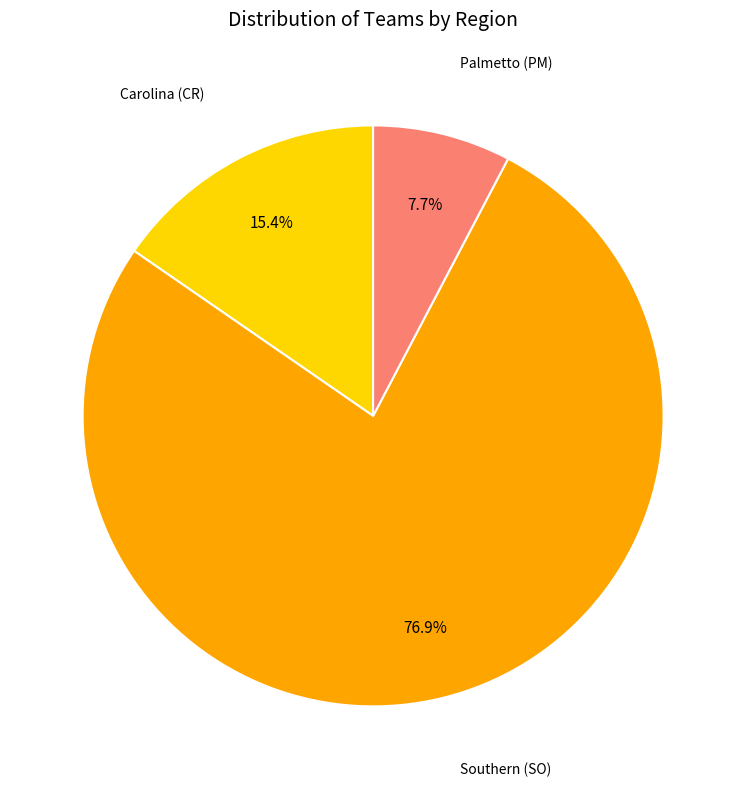

To the nearest percent, what is the average slice percentage?

33%